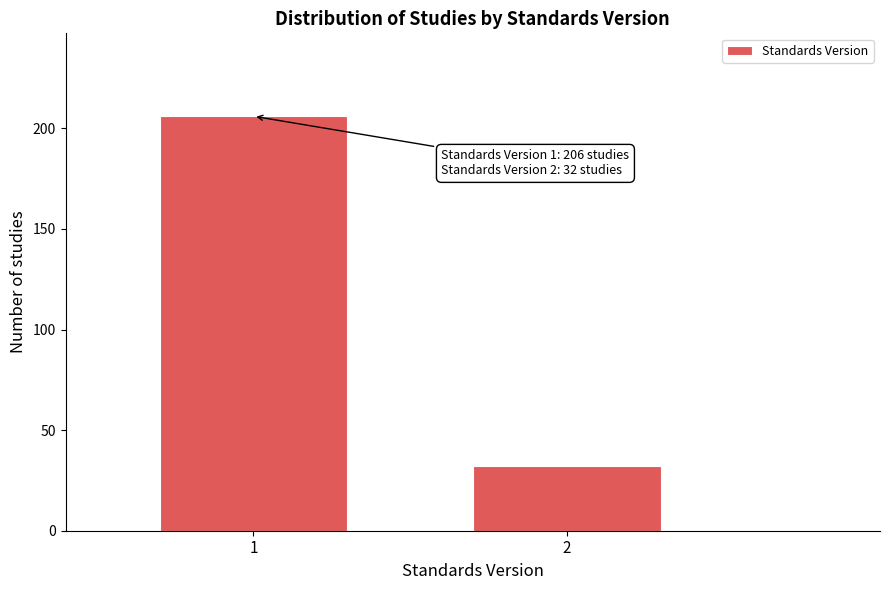

Reading left to right, transcribe all the data shown in this chart.

206	32